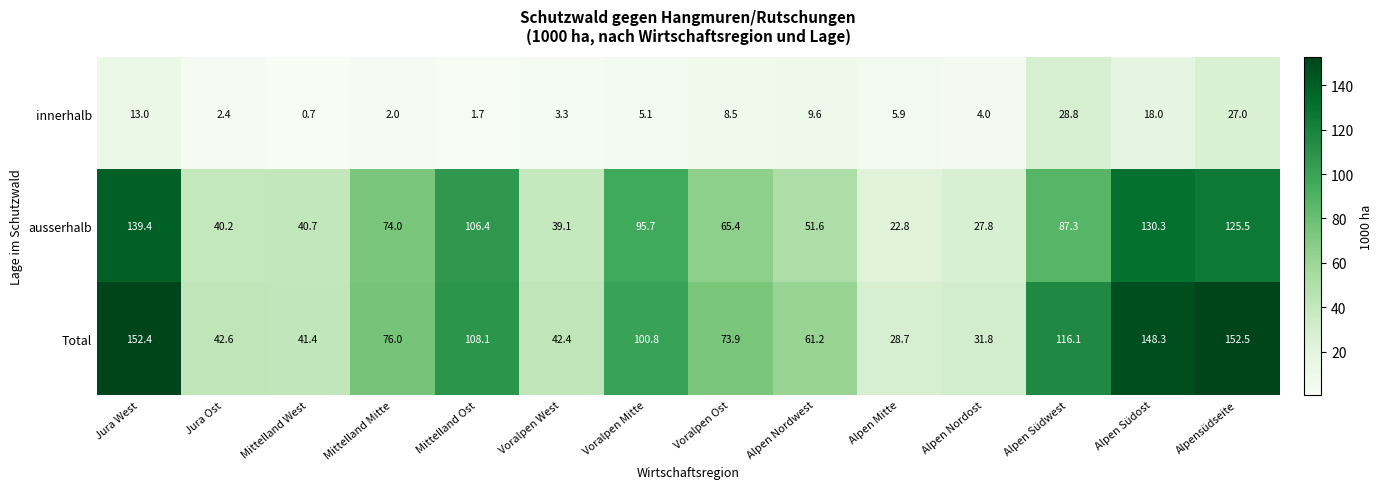

List the series in order of their peak value, highest first.

Total, ausserhalb, innerhalb